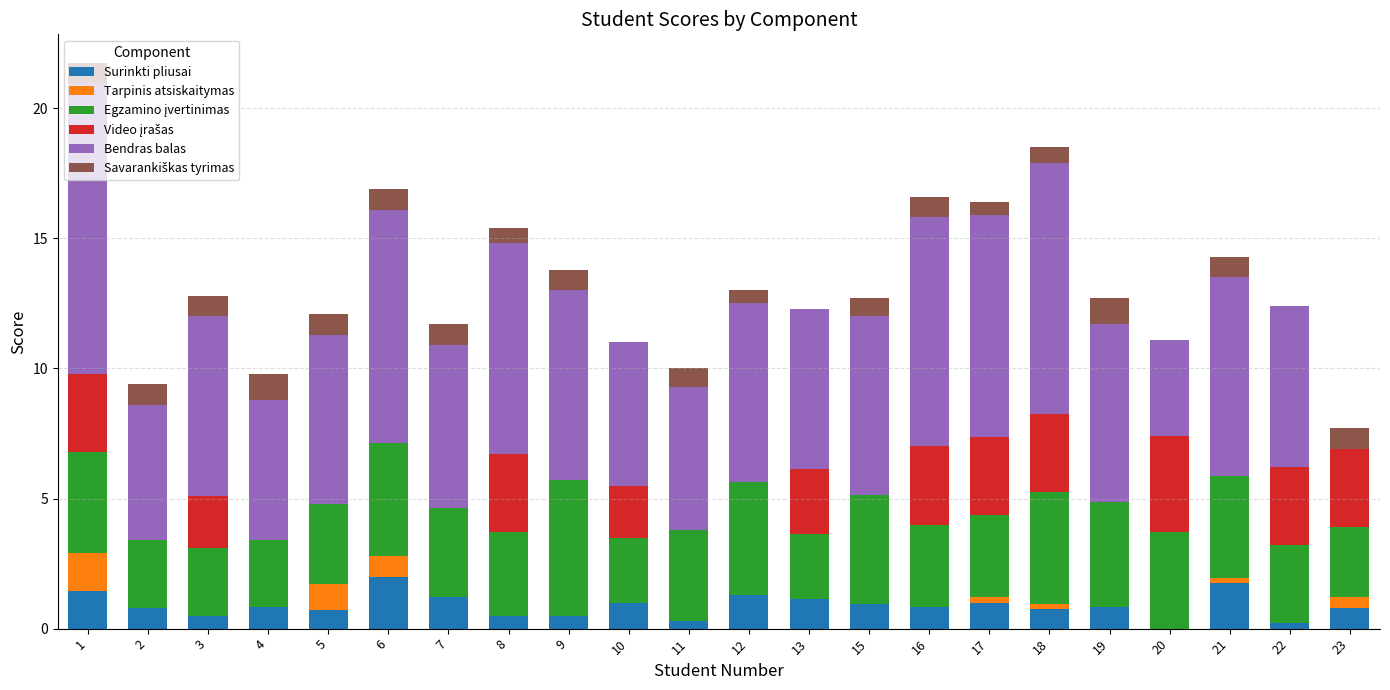

What is the total value across all series at 10?

11.0